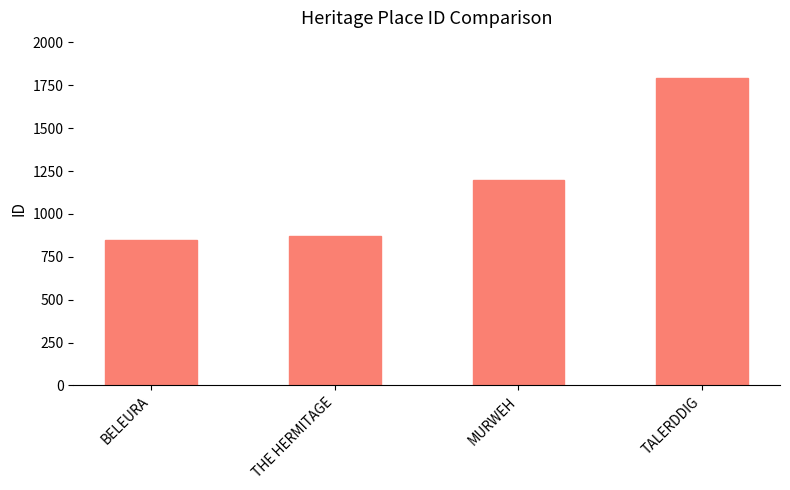

Rank the categories by value from lowest to highest.

BELEURA, THE HERMITAGE, MURWEH, TALERDDIG